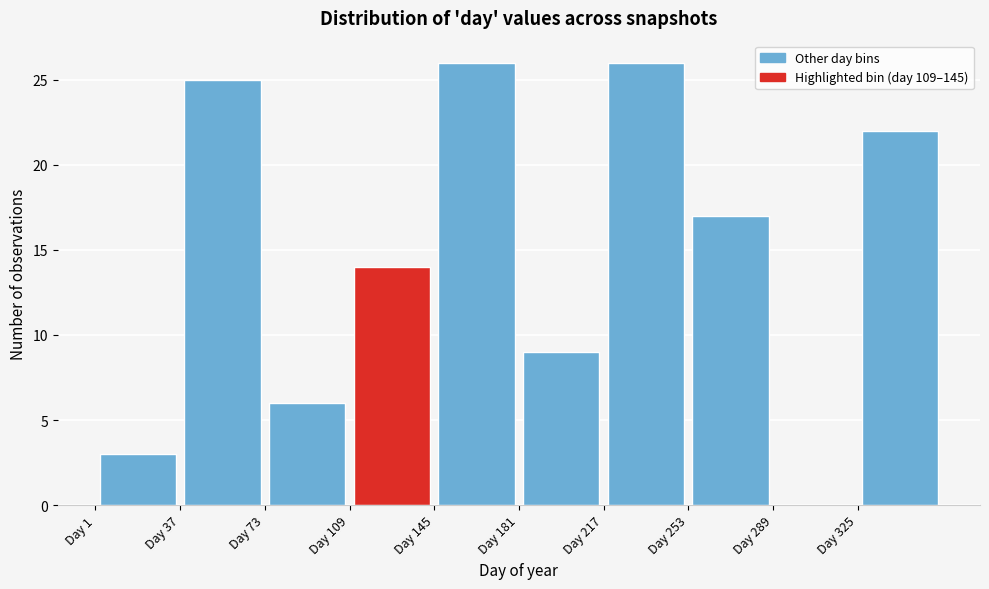

How tall is the bar that spans 73 to 109 on the x-axis? Neither the bar edges nor the heights are printed on the chart, so give them approximately, as read against the axes.

6